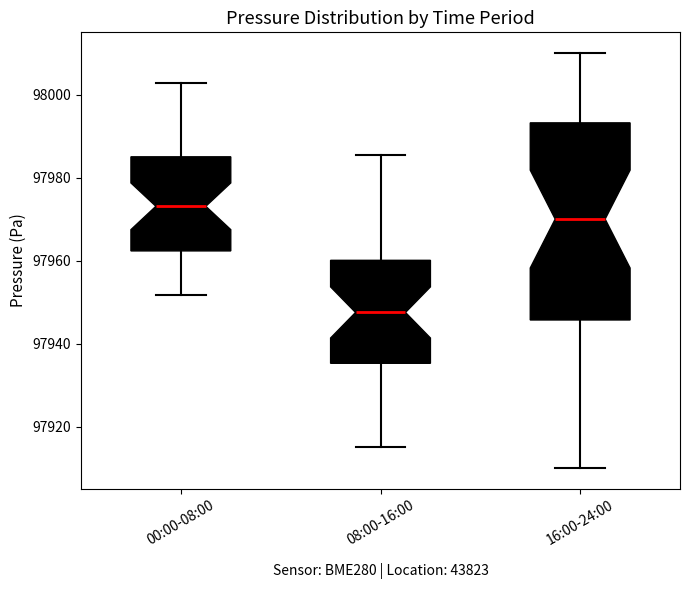

Reading left to right, transcribe this box plot: for each box, give where its median line is, the range the box spans, and where its two whiskers end, as read against the y-axis. The values are not printed on the chart, so give them approximately, as read against the axis.

00:00-08:00: median 97974, box 97962 to 97986, whiskers 97952 to 98002
08:00-16:00: median 97948, box 97936 to 97960, whiskers 97916 to 97986
16:00-24:00: median 97970, box 97946 to 97994, whiskers 97910 to 98010